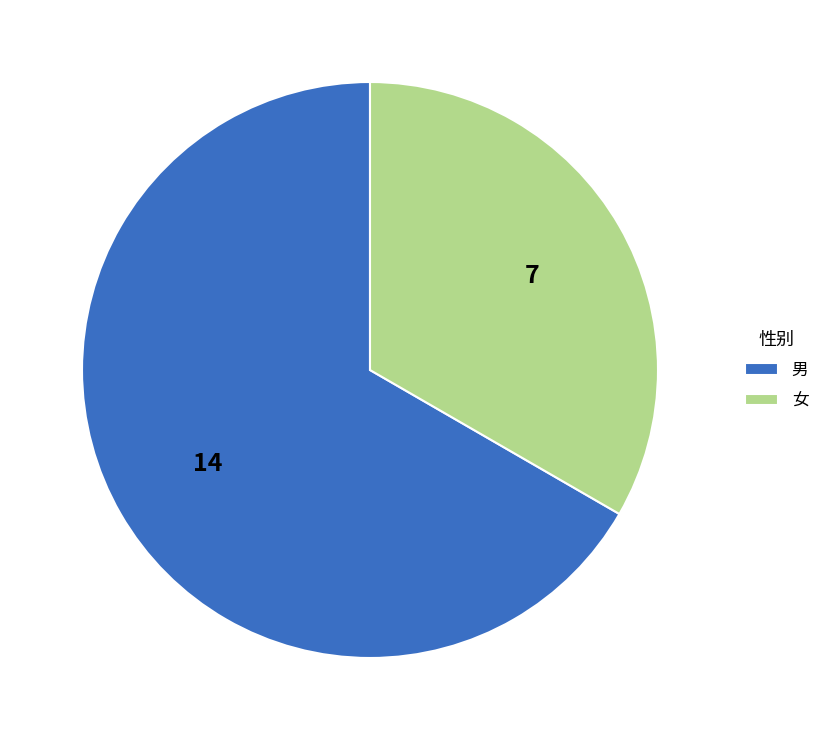

Which slice is the largest?

男